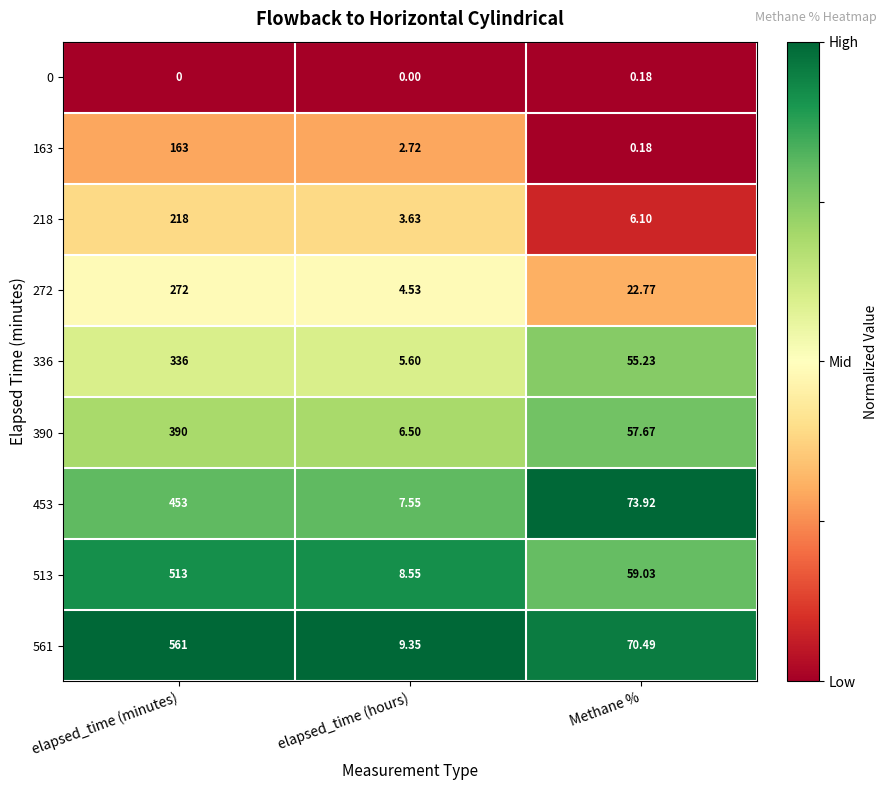

Which category has the lowest value in the 336 series?

elapsed_time (hours)